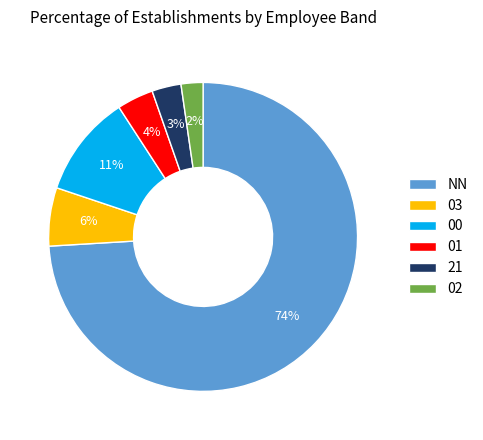

Rank the categories by value from highest to lowest.

NN, 00, 03, 01, 21, 02